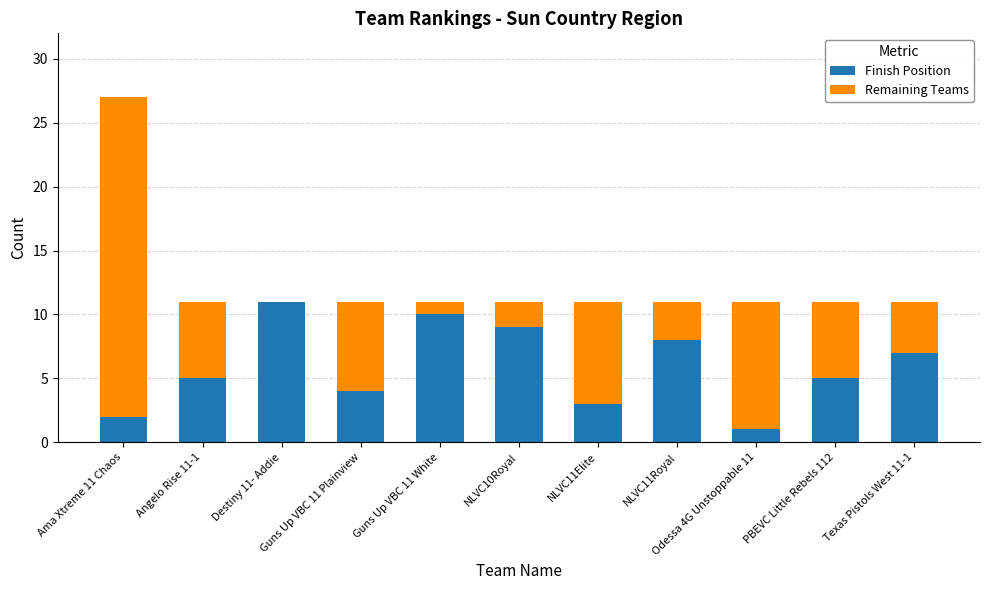

What is the highest value of the Finish Position series?

11